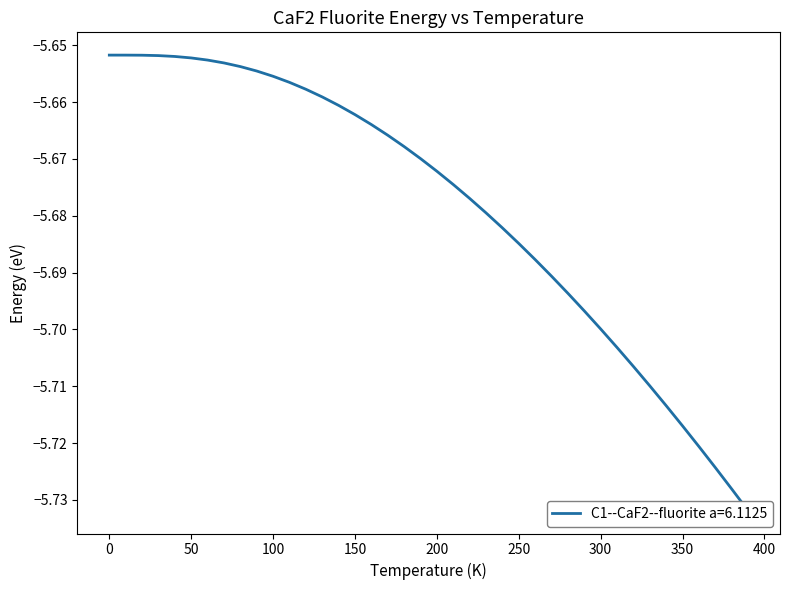

How many data points does each series have?

40